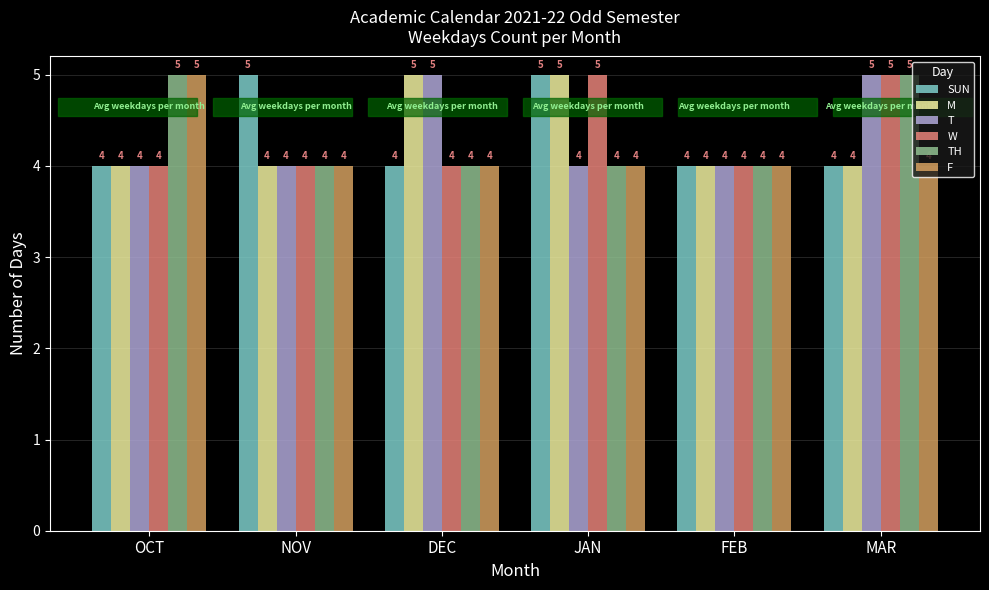

What is the total value across all series at DEC?

26